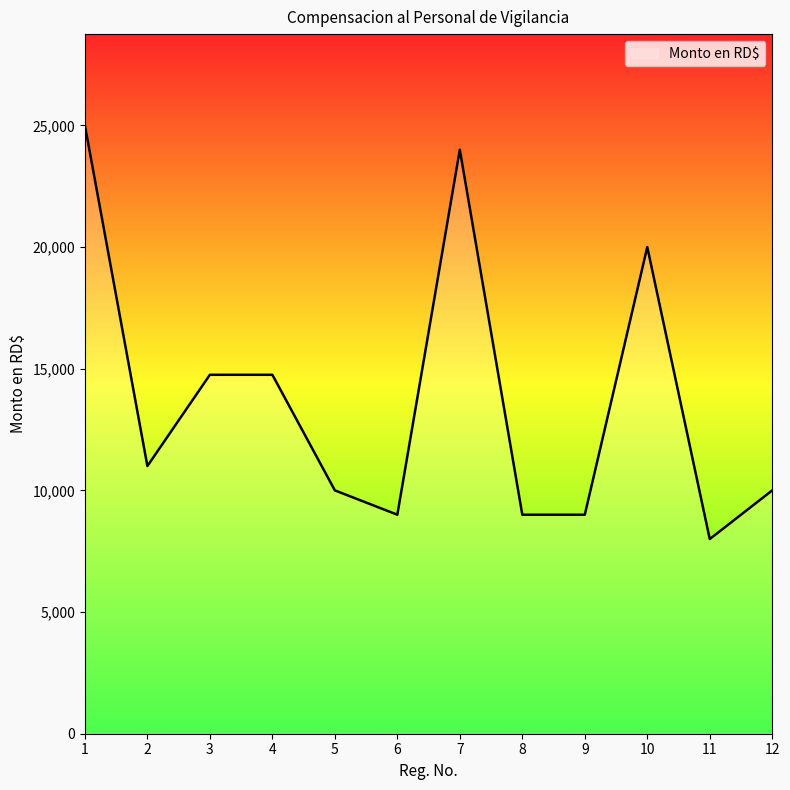

Is it true that the value at 4 is 14750?

True